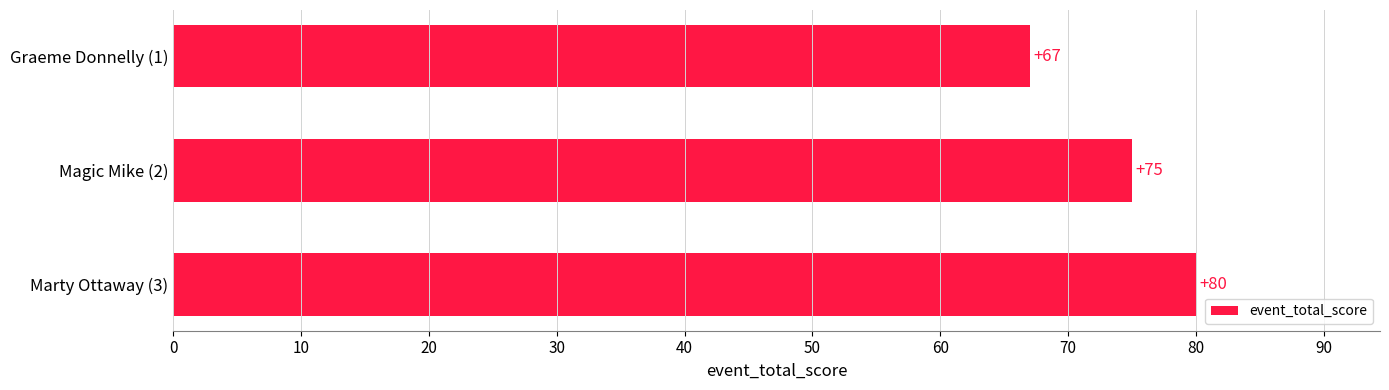

What is the value of the 1st bar from the top?

67